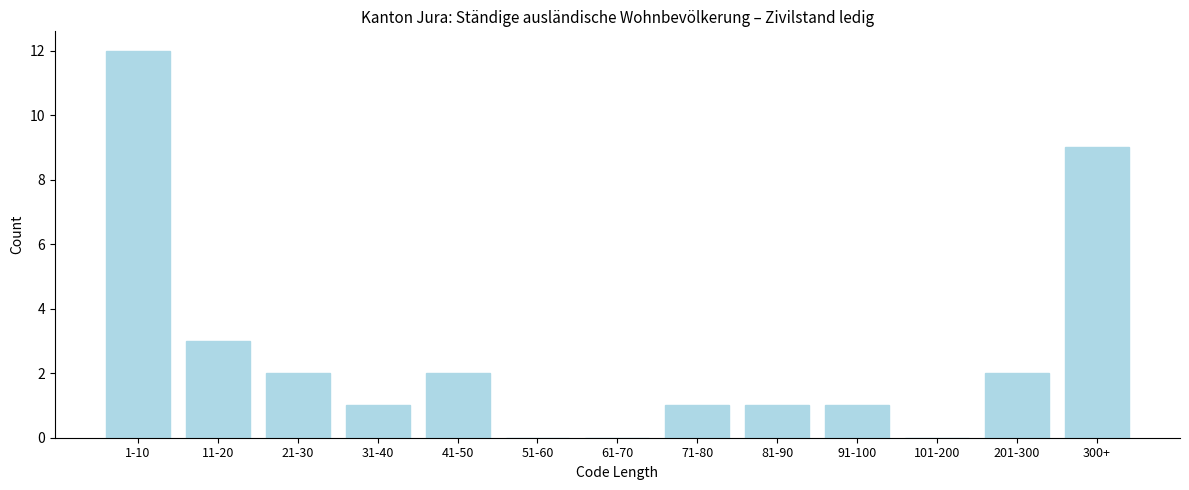

Reading left to right, list all the values displayed in this chart.

1-10=12	11-20=3	21-30=2	31-40=1	41-50=2	51-60=0	61-70=0	71-80=1	81-90=1	91-100=1	101-200=0	201-300=2	300+=9